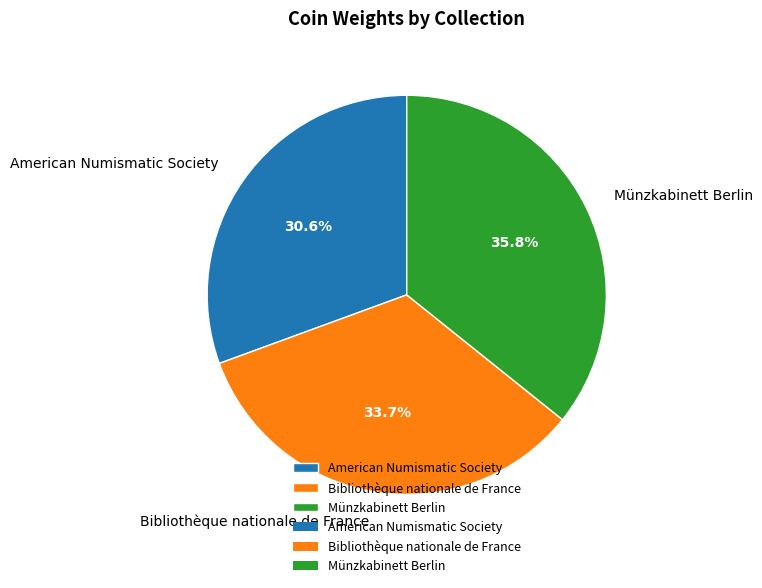

Which category has the smallest portion of the pie?

American Numismatic Society